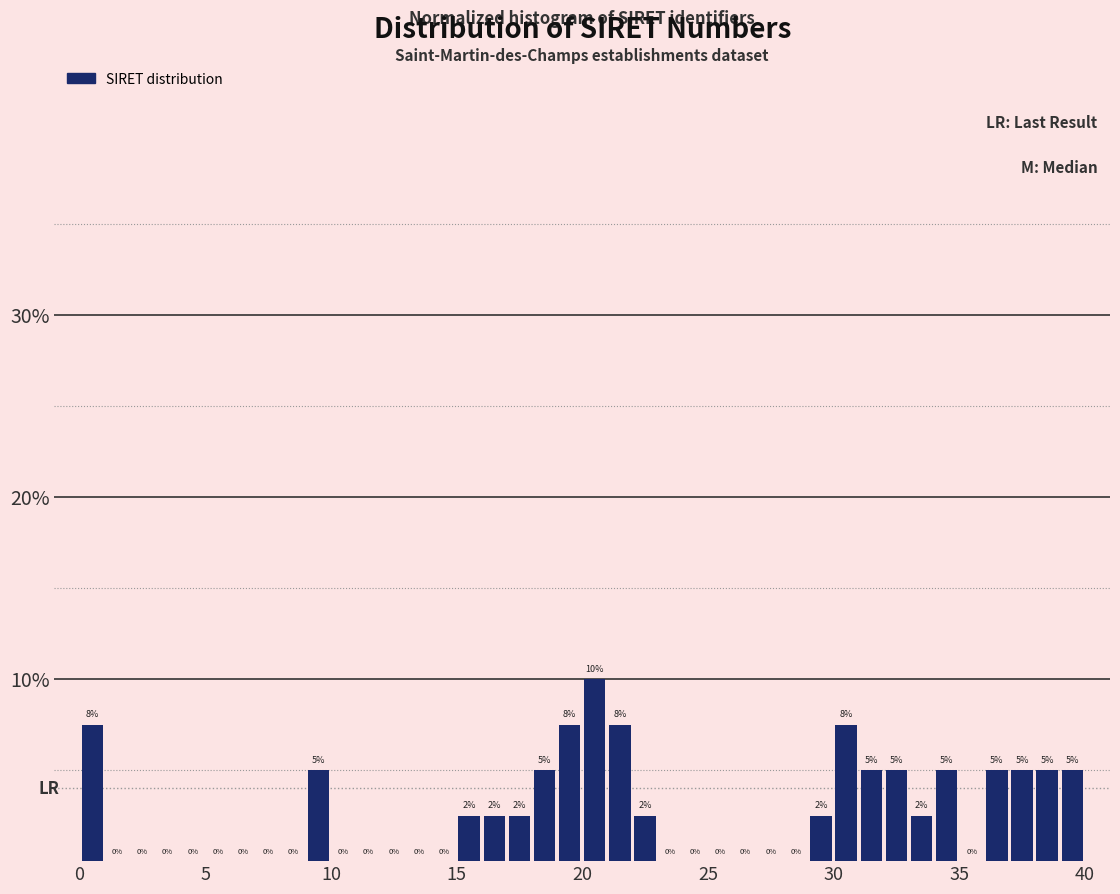

Read against the x-axis, roughly where is the centre of the tallest bar?

20.5